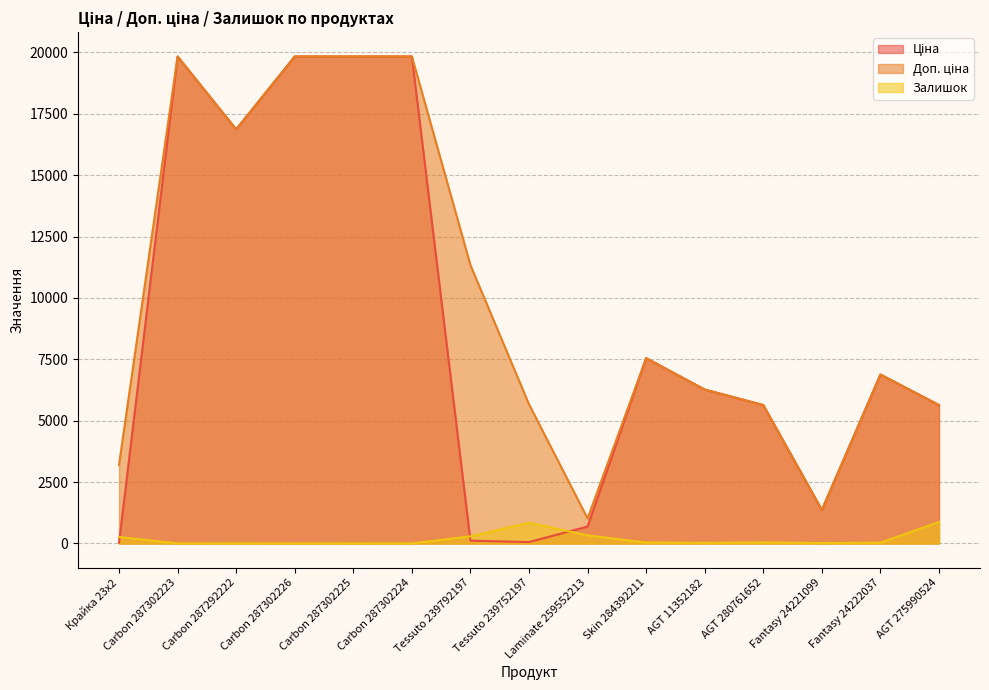

Does the chart display data point markers on the line(s)?

No